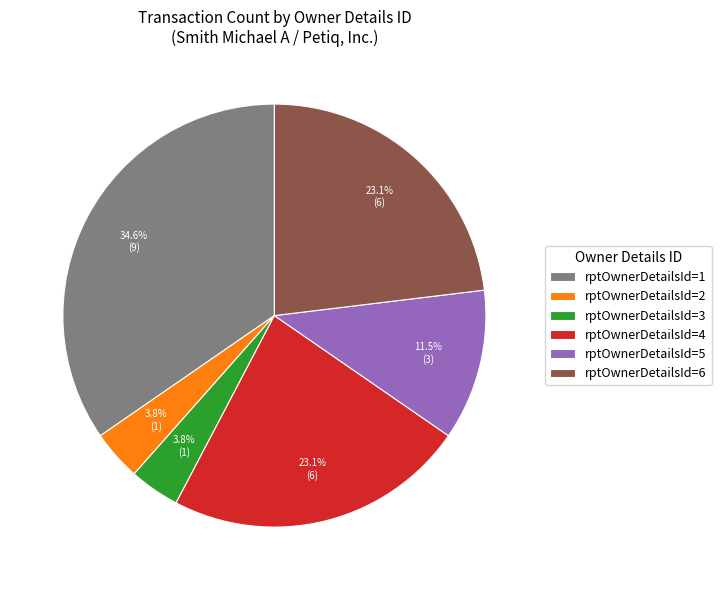

Which category has the biggest portion of the pie?

rptOwnerDetailsId=1